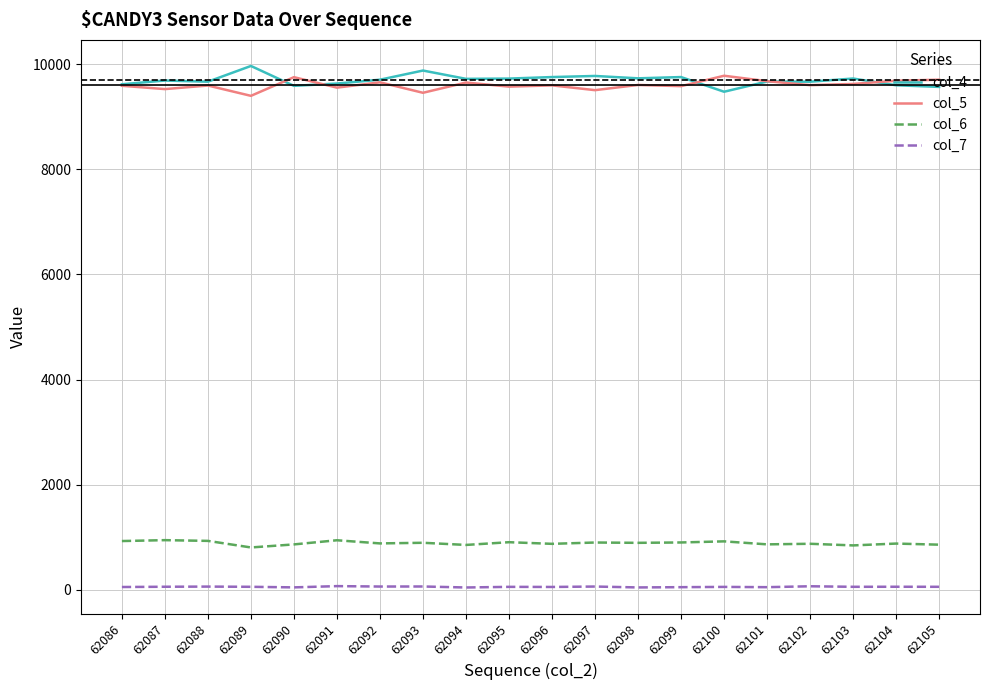

The col_6 series shows 856 at 62094. True or false?

True